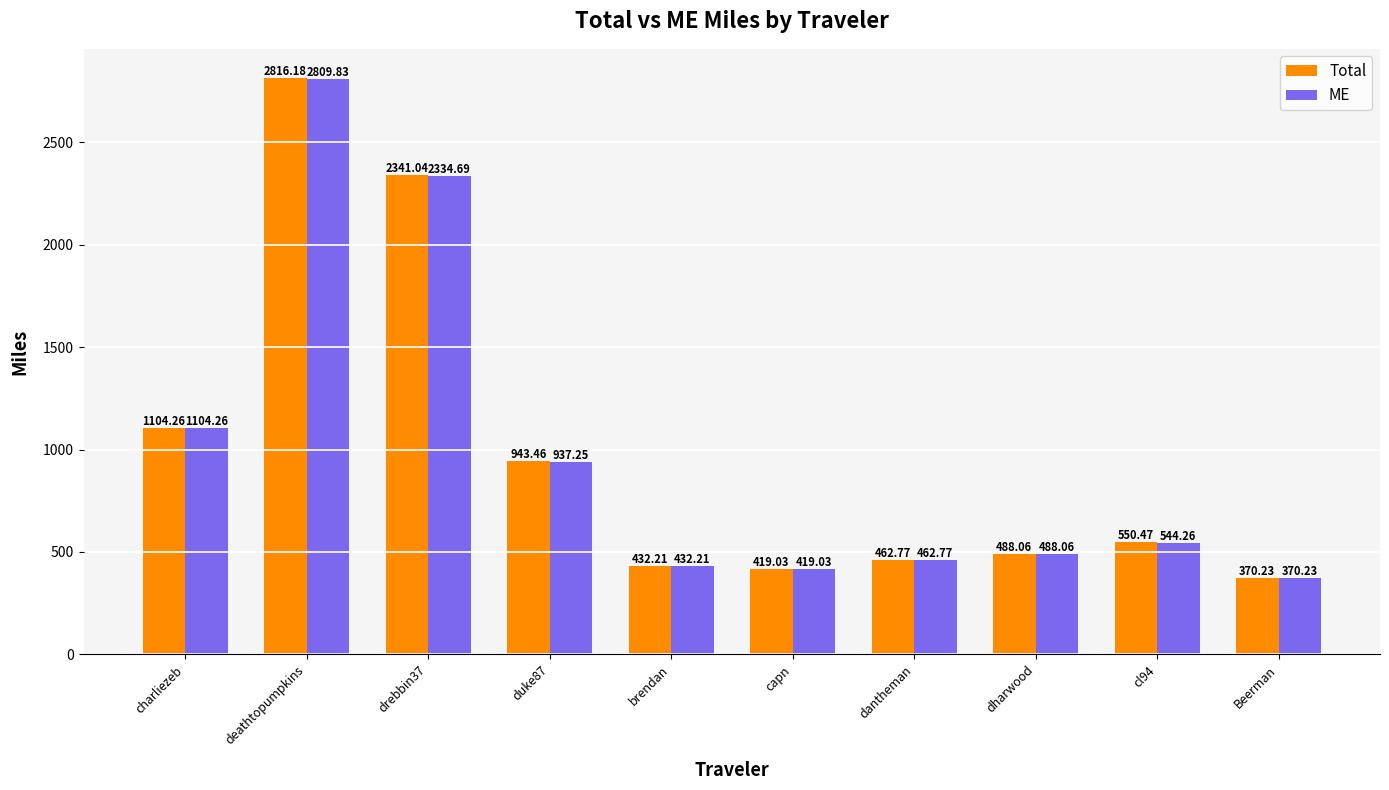

Which series has the widest spread of values?

Total